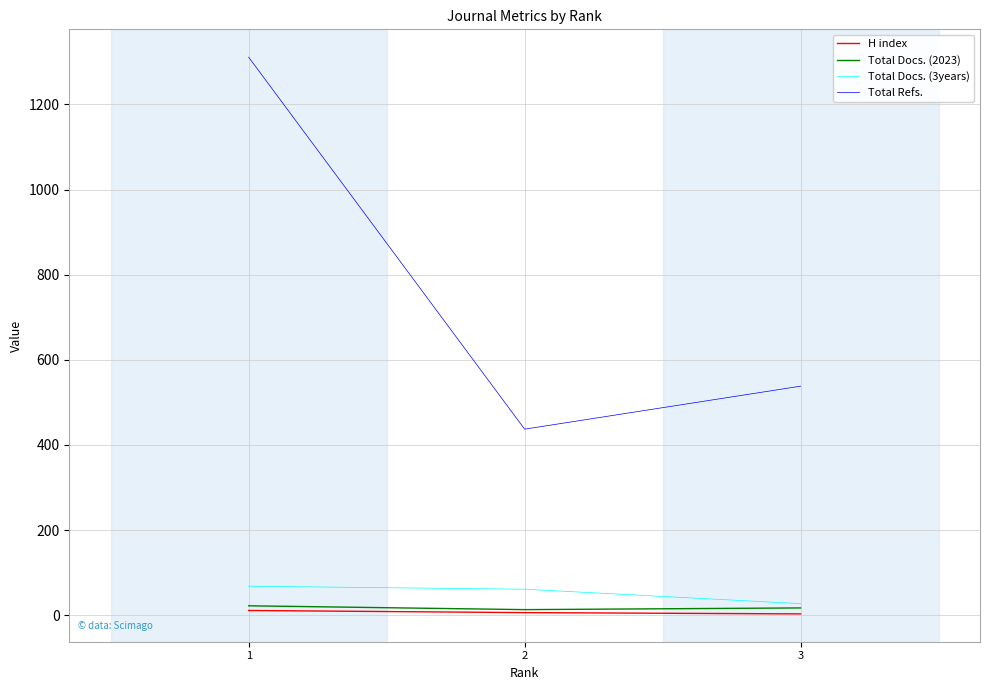

What is the highest value of the Total Refs. series?

1311